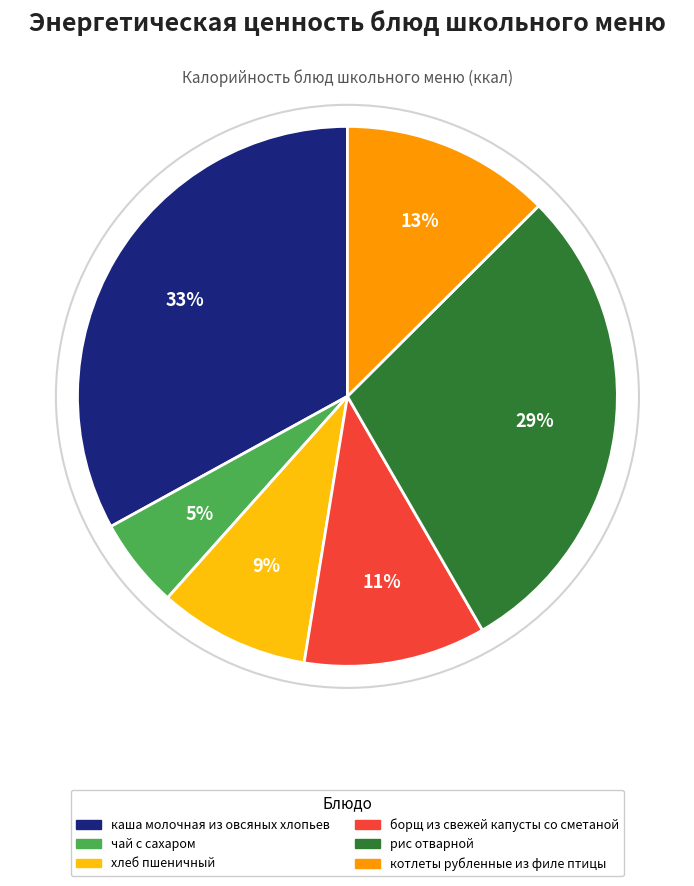

The хлеб пшеничный slice represents 9% of the pie. True or false?

True